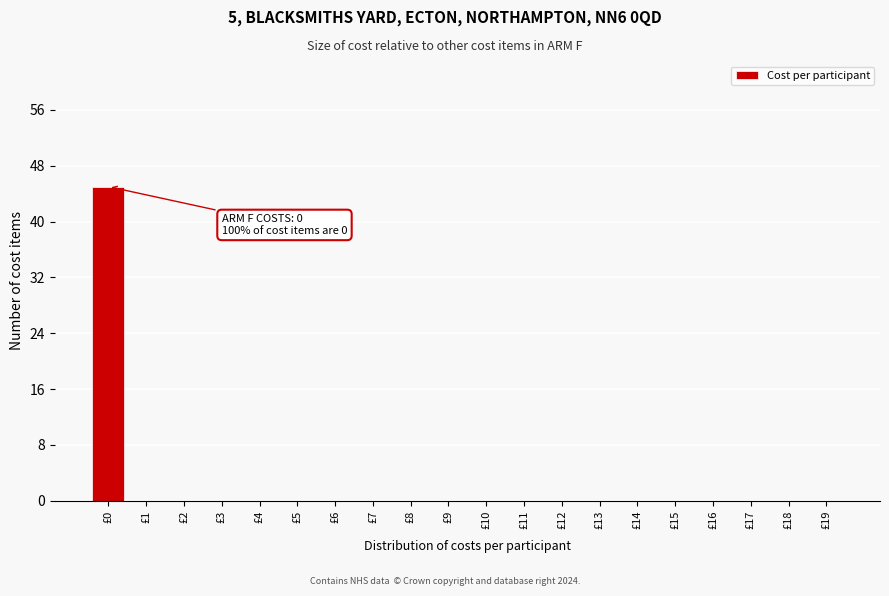

Reading left to right, transcribe all the data shown in this chart.

£0=45	£1=0	£2=0	£3=0	£4=0	£5=0	£6=0	£7=0	£8=0	£9=0	£10=0	£11=0	£12=0	£13=0	£14=0	£15=0	£16=0	£17=0	£18=0	£19=0